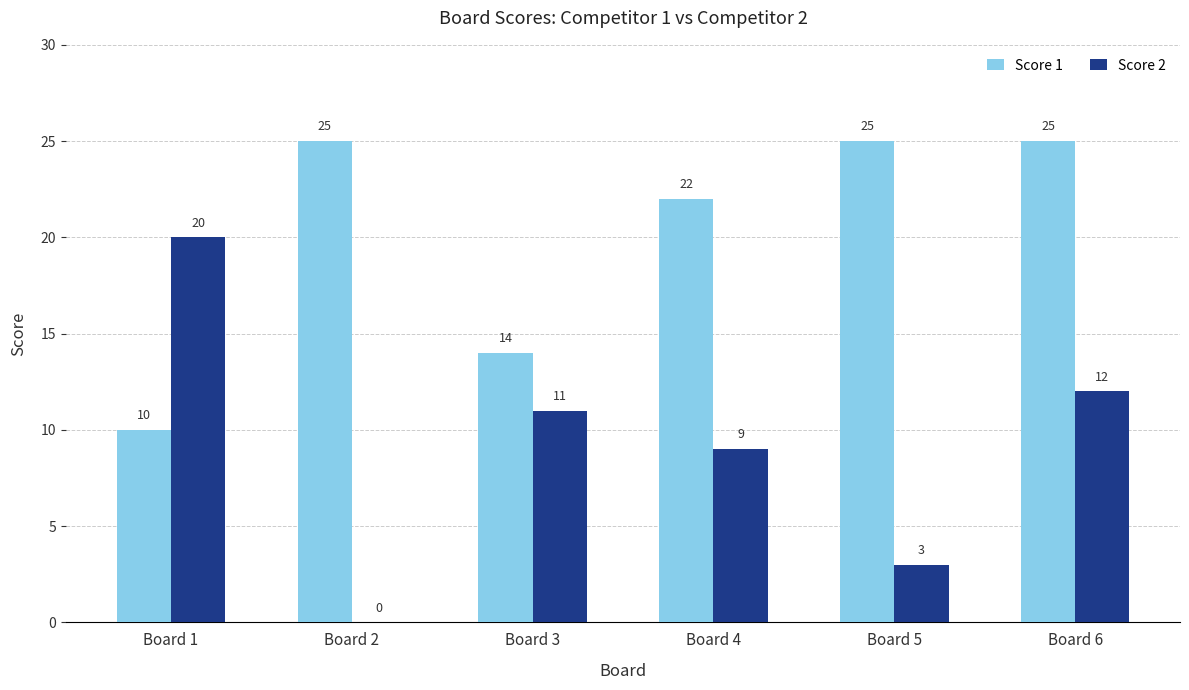

Which series has the largest total across all categories?

Score 1